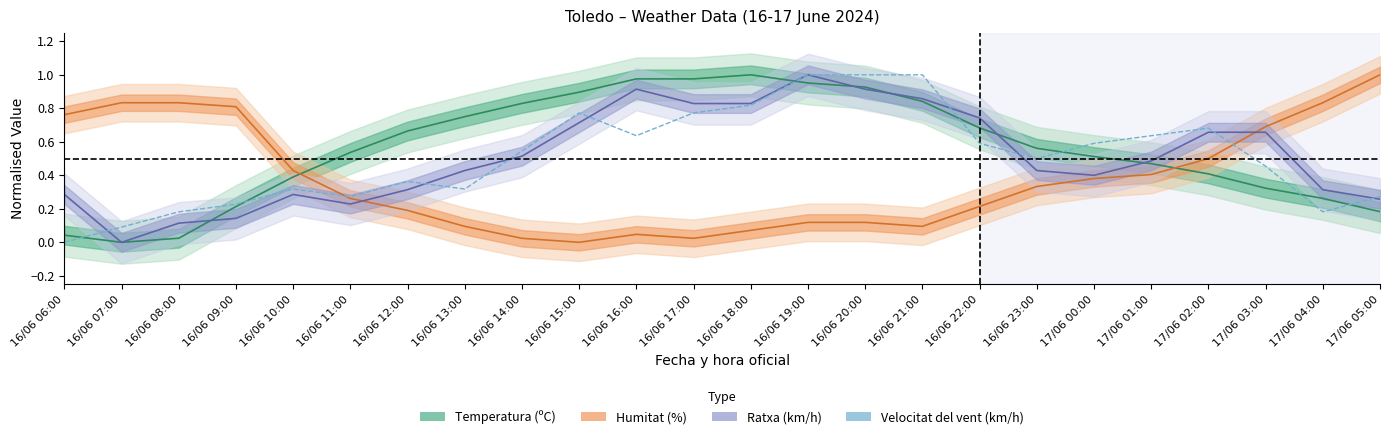

Is it true that the value at 16/06 14:00 is 0.8?

False